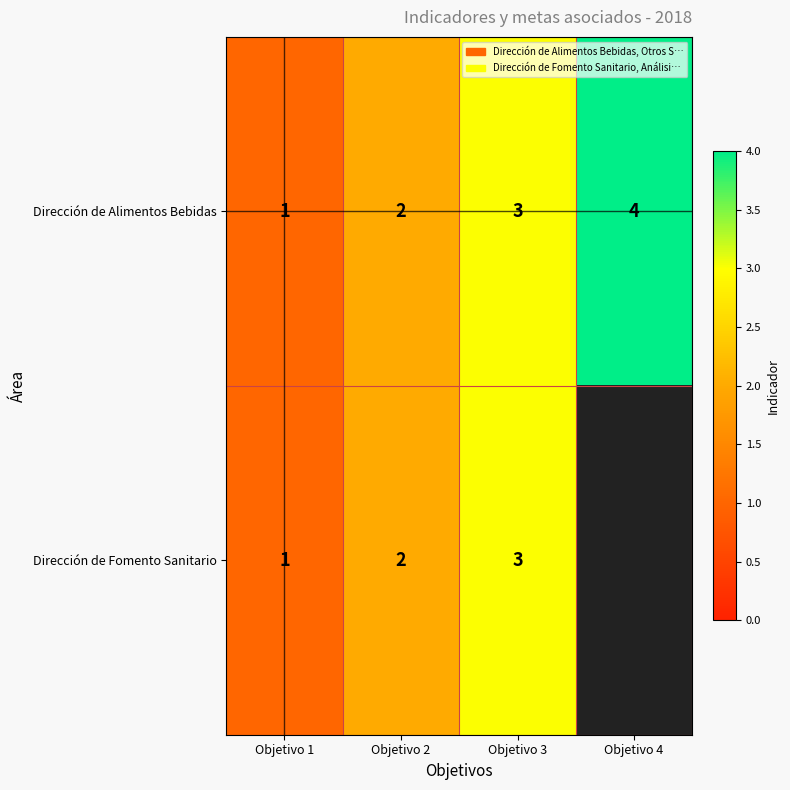

How many Dirección de Alimentos Bebidas values are between 2 and 4?

3